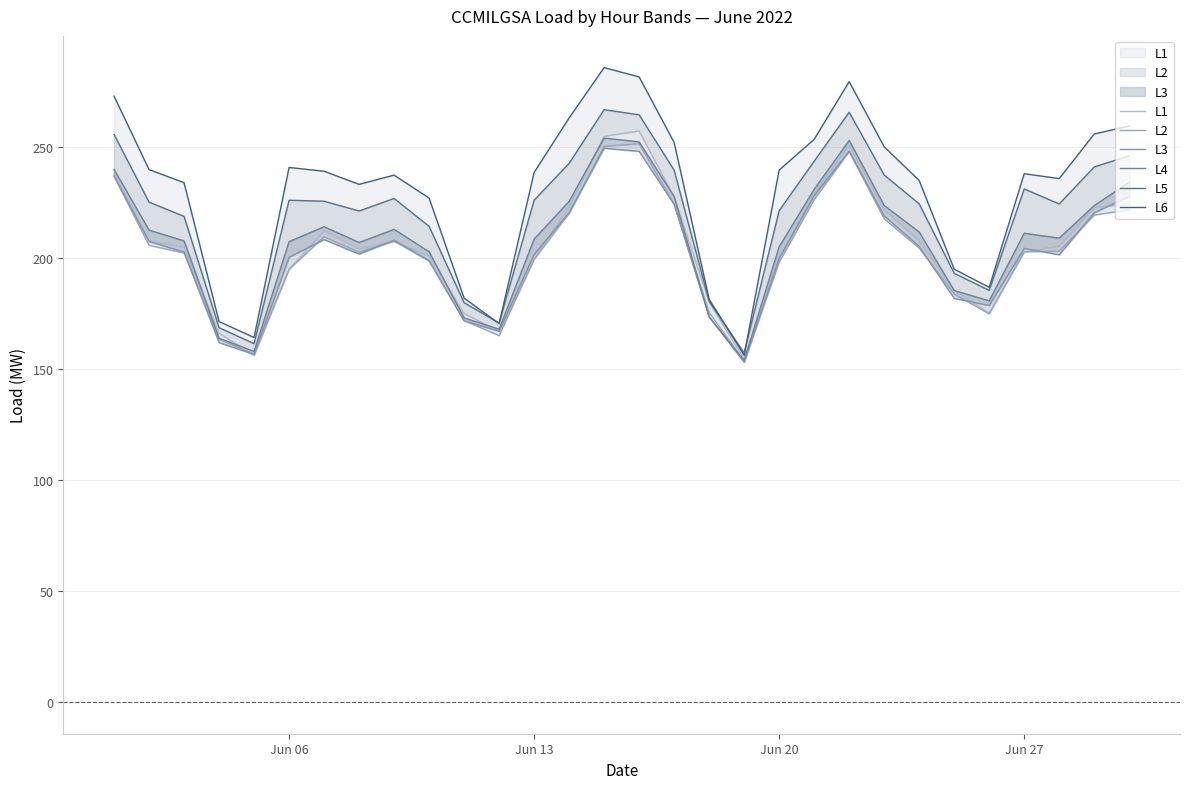

What are all the series names shown in the legend?

L1, L2, L3, L4, L5, L6